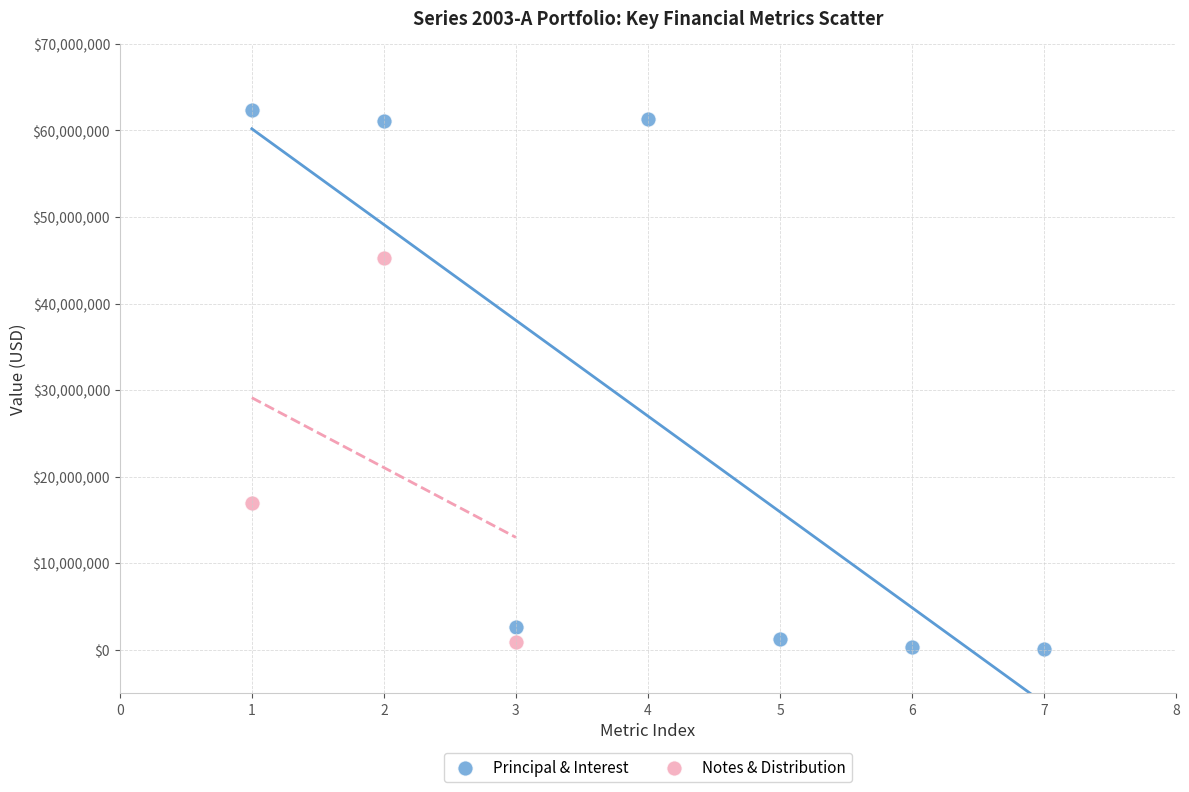

Which series has the widest spread of Y values?

Principal & Interest